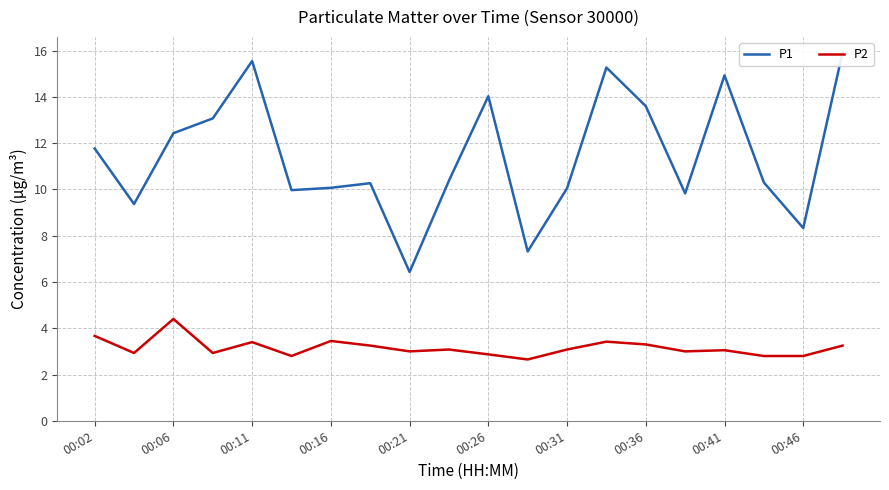

True or false: P2 has a value of 4.3 at 00:21.

False